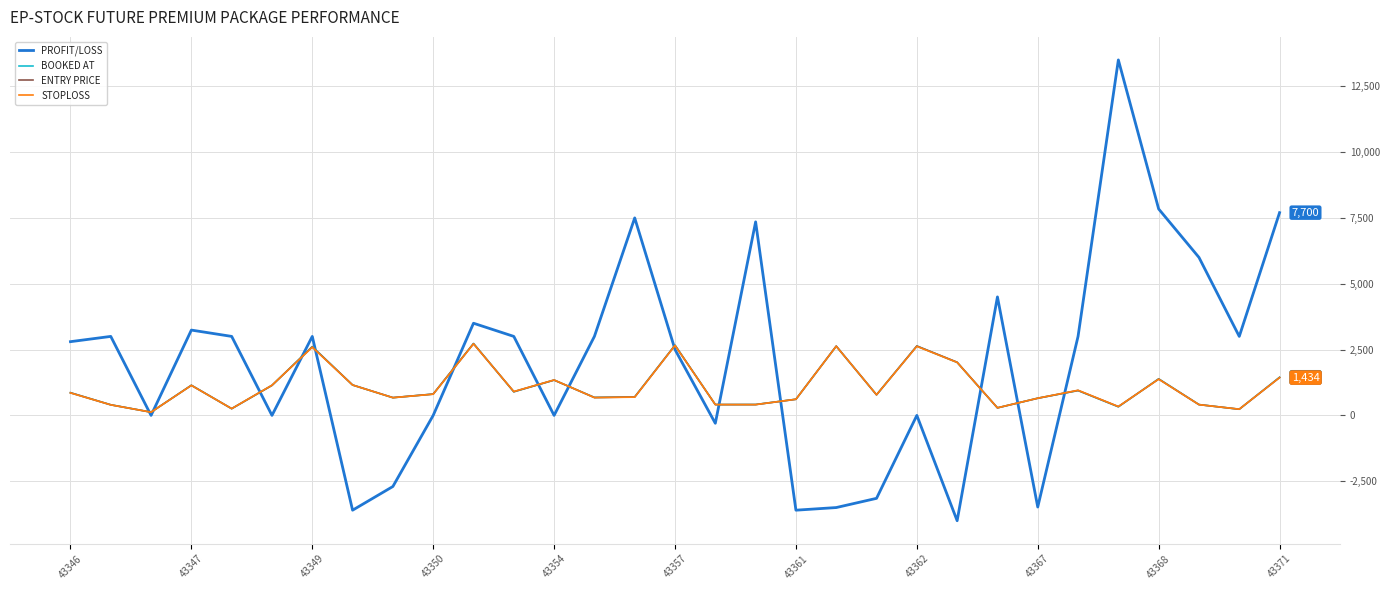

Which series has the widest spread of values?

PROFIT/LOSS